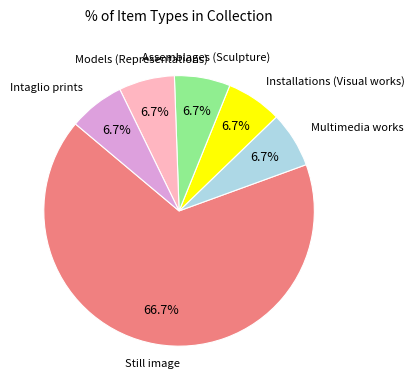

Do Multimedia works and Assemblages (Sculpture) together represent more than half of the pie?

No